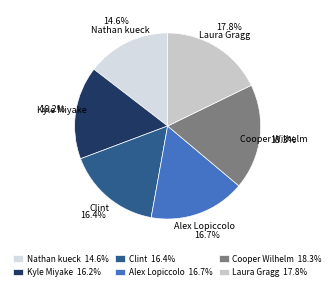

To the nearest percent, what portion does Kyle Miyake represent?

16%